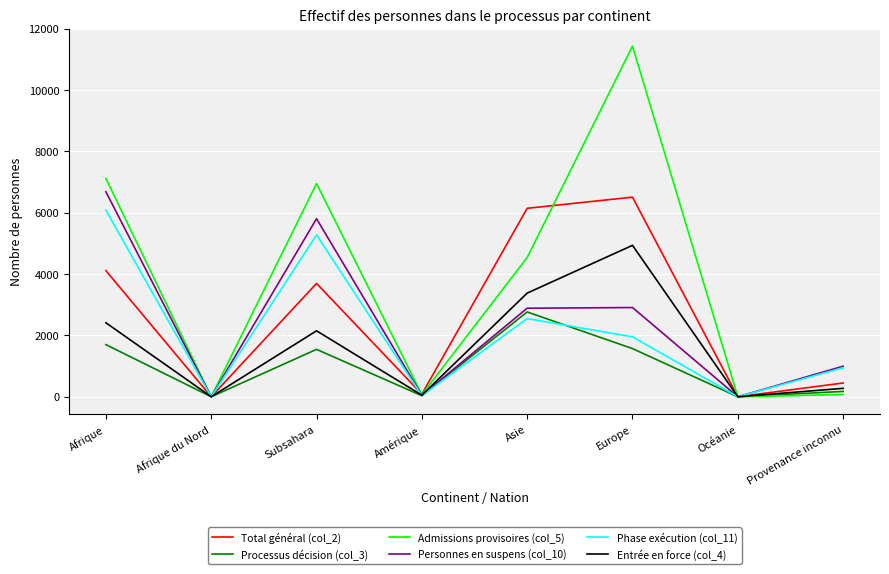

What is the maximum value shown in the chart?

11430